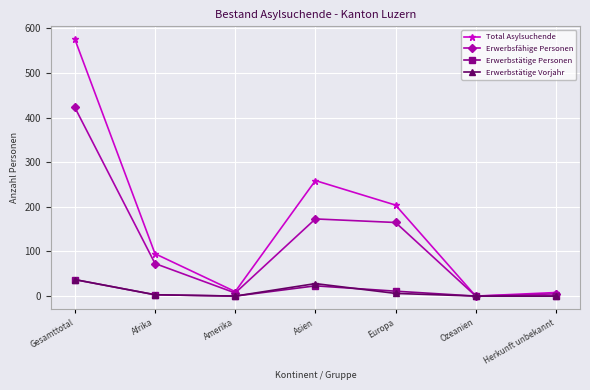

How many values in the Erwerbstätige Vorjahr series are below 3?

3